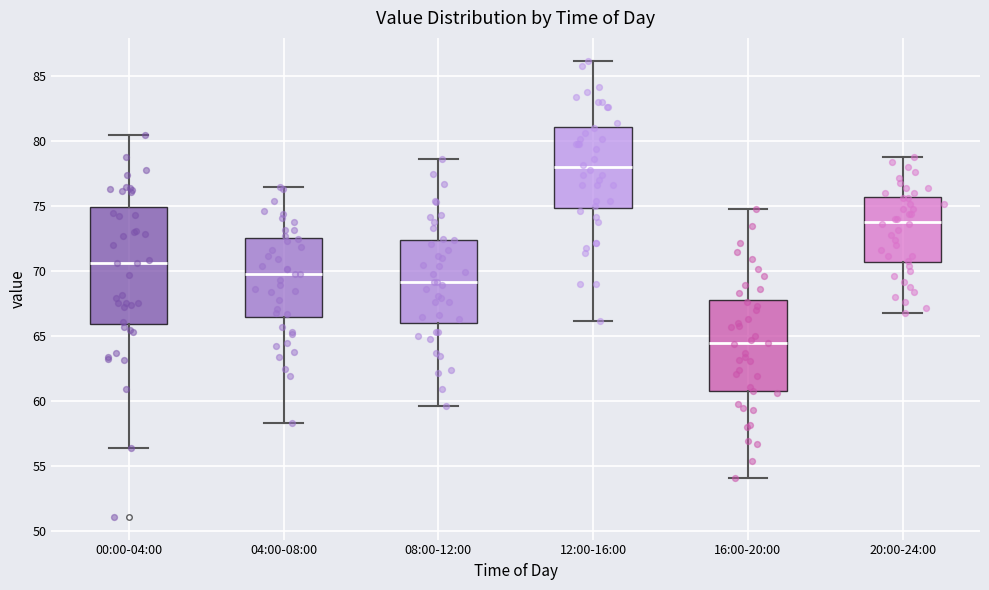

Reading left to right, read every box against the y-axis: the position of its median line, the range the box covers, and the ends of its whiskers. The values are not printed on the chart, so give them approximately, as read against the axis.

00:00-04:00: median 70.5, box 66.0 to 75.0, whiskers 56.5 to 80.5
04:00-08:00: median 70.0, box 66.5 to 72.5, whiskers 58.5 to 76.5
08:00-12:00: median 69.0, box 66.0 to 72.5, whiskers 59.5 to 78.5
12:00-16:00: median 78.0, box 75.0 to 81.0, whiskers 66.0 to 86.0
16:00-20:00: median 64.5, box 61.0 to 68.0, whiskers 54.0 to 75.0
20:00-24:00: median 74.0, box 70.5 to 75.5, whiskers 67.0 to 79.0